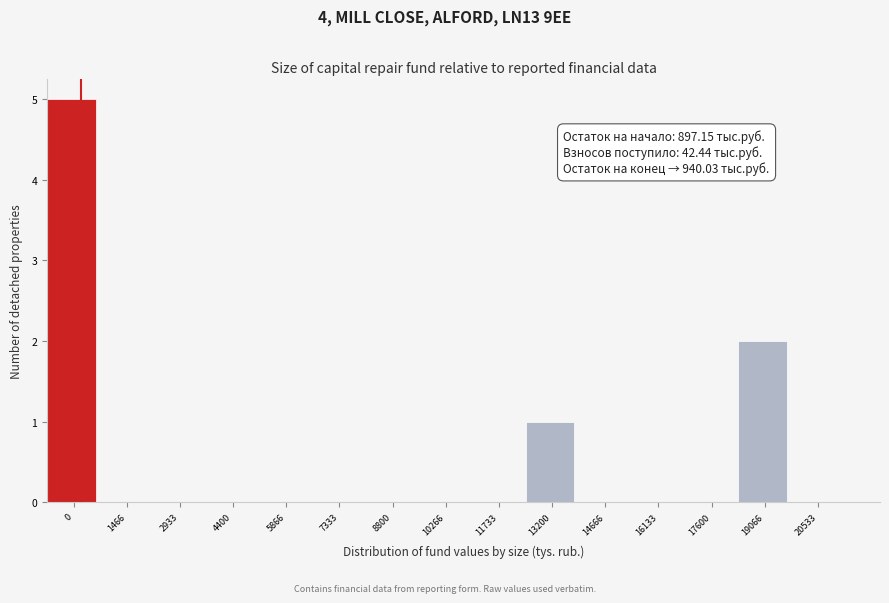

Reading left to right, transcribe all the data shown in this chart.

0=5	1466=0	2933=0	4400=0	5866=0	7333=0	8800=0	10266=0	11733=0	13200=1	14666=0	16133=0	17600=0	19066=2	20533=0